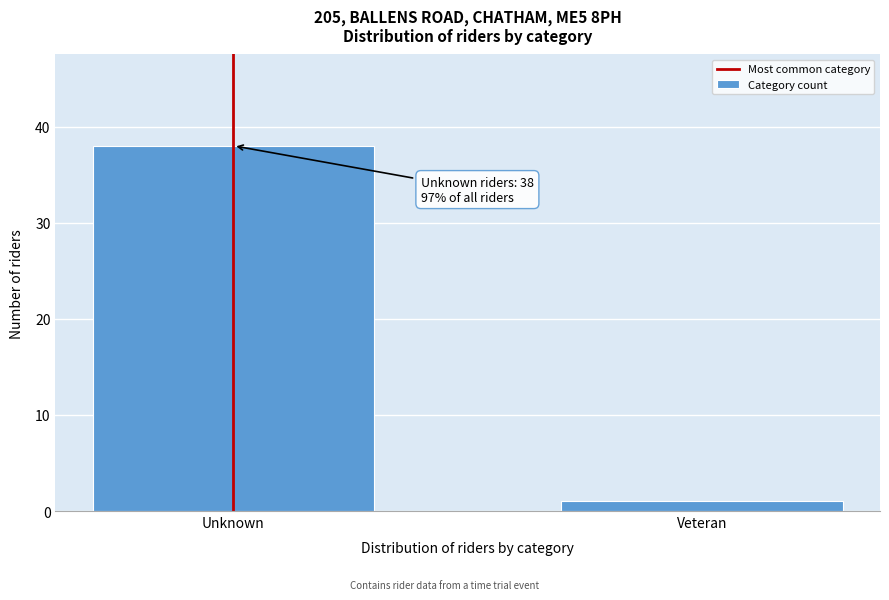

Reading right to left, what are all the values shown in this chart?

1	38